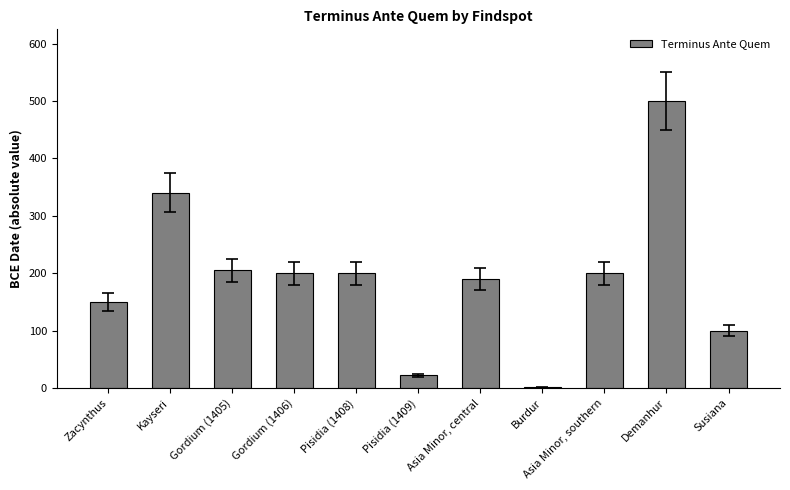

What is the difference between the values at Susiana and Demanhur?

400